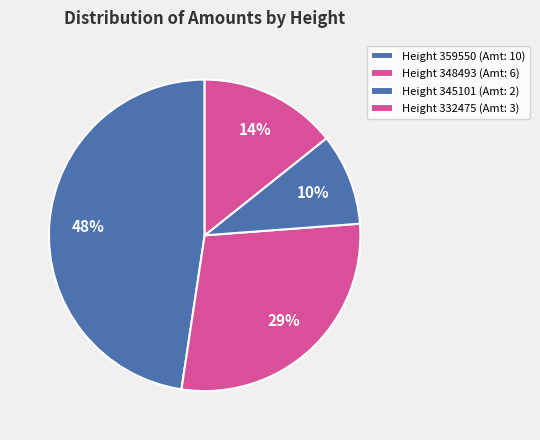

How many segments does this pie chart have?

4